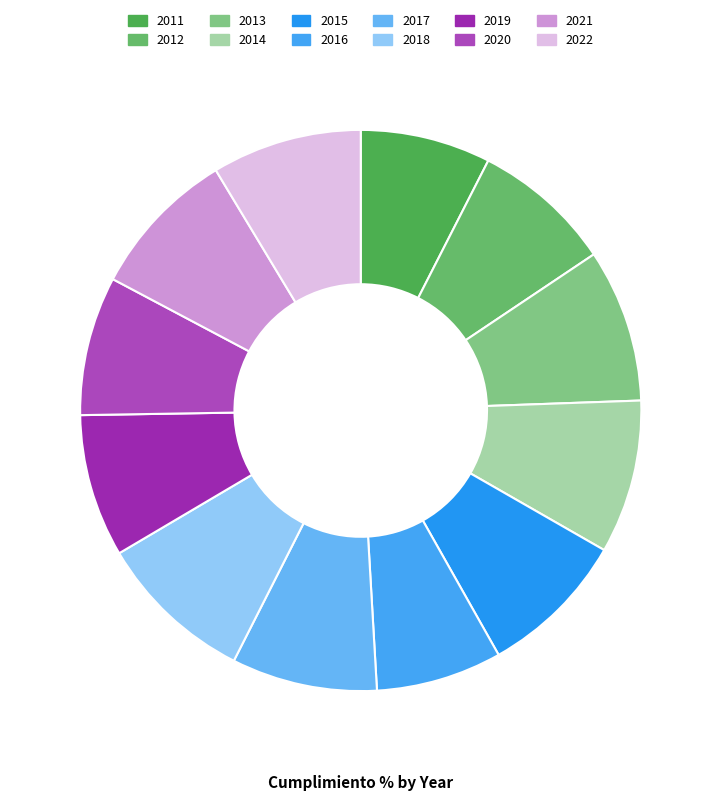

What is the change in value from 2011 to 2016?

-2.8